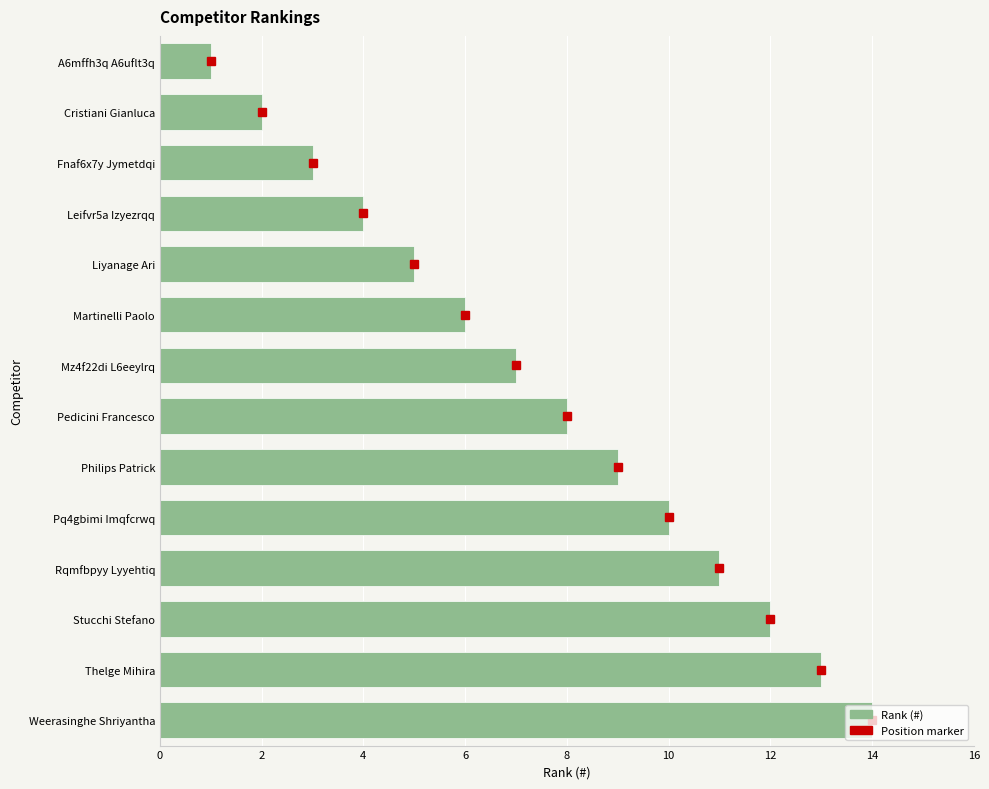

What is the maximum value shown in the chart?

14